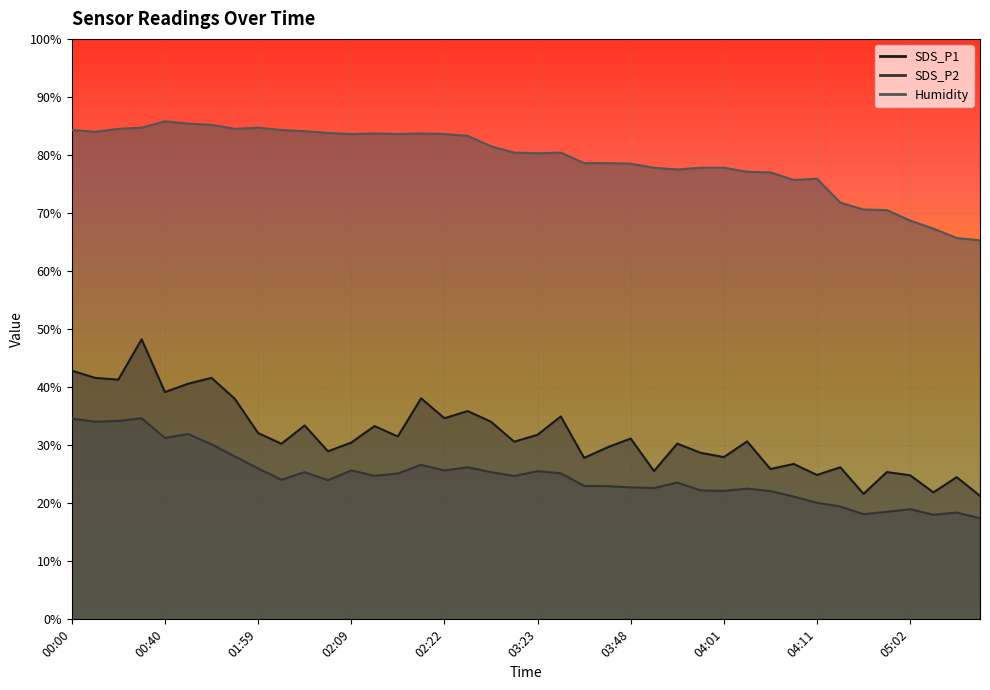

Where is the first local minimum for SDS_P2?

00:03